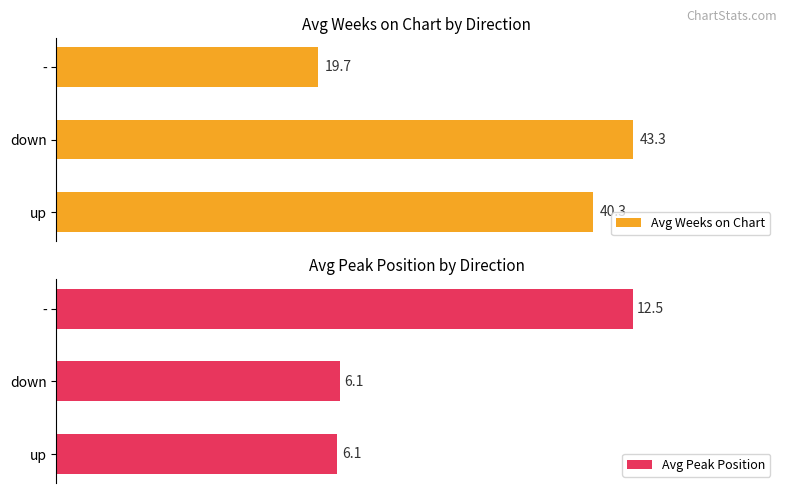

What is the difference between the second highest and minimum values in the Avg Peak Position series?

0.1